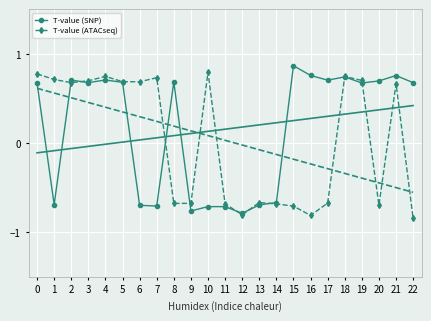

Where is T-value (SNP) nearest to the value 0?

14